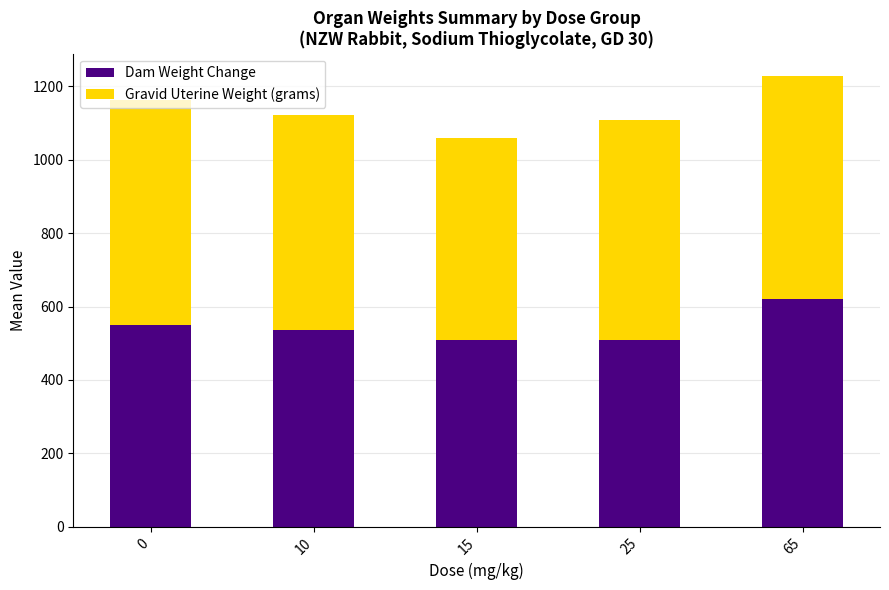

True or false: Dam Weight Change has a value of 706.0 at 25.

False